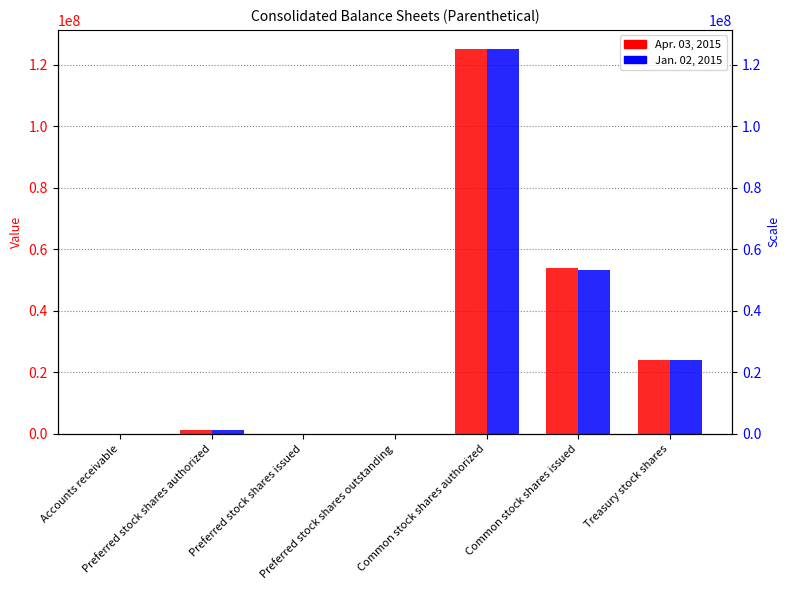

The value of Jan. 02, 2015 at Preferred stock shares outstanding is -39702493. True or false?

False